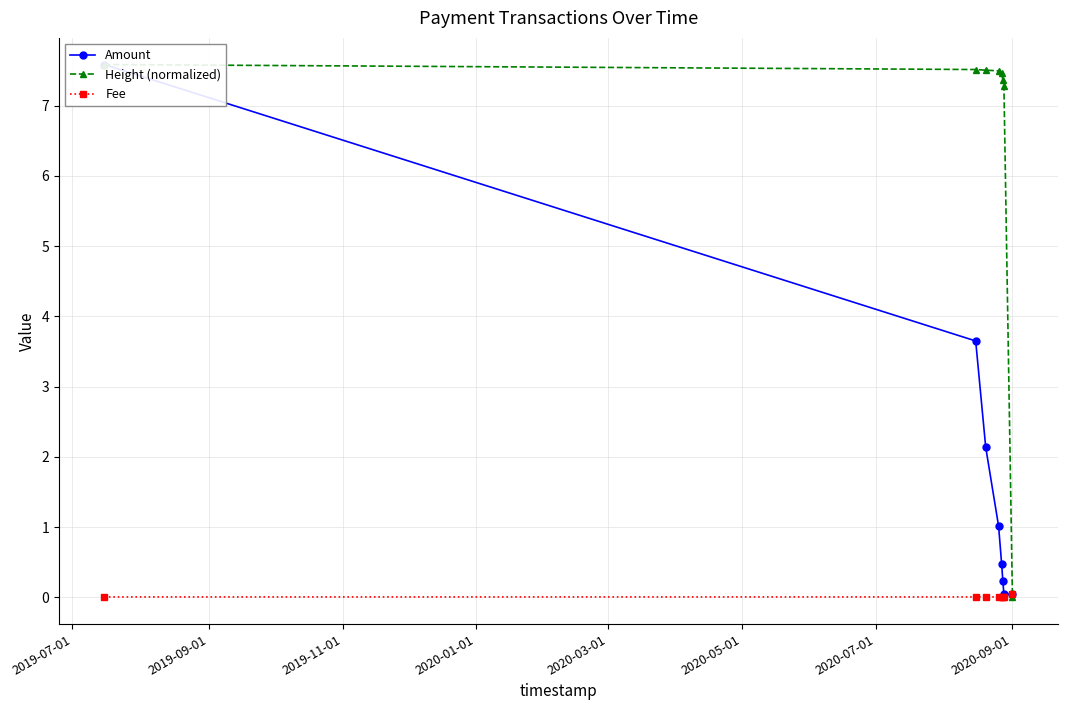

What is the sum of the Fee values at 2020-09-01 and 2020-07-01?

0.1